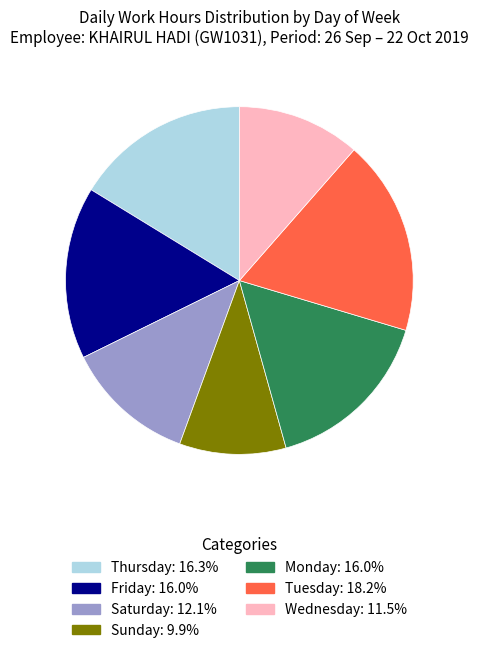

Is there any slice that represents more than half of the pie?

No